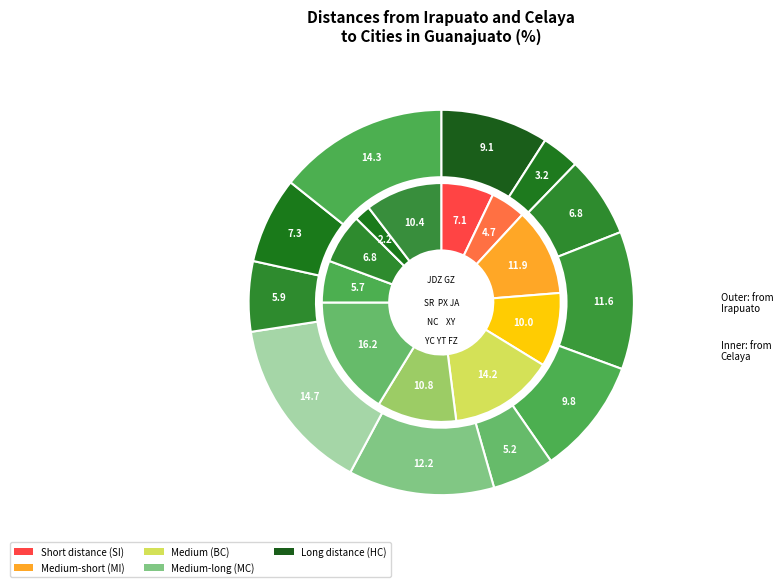

Is there a majority slice in this chart?

No